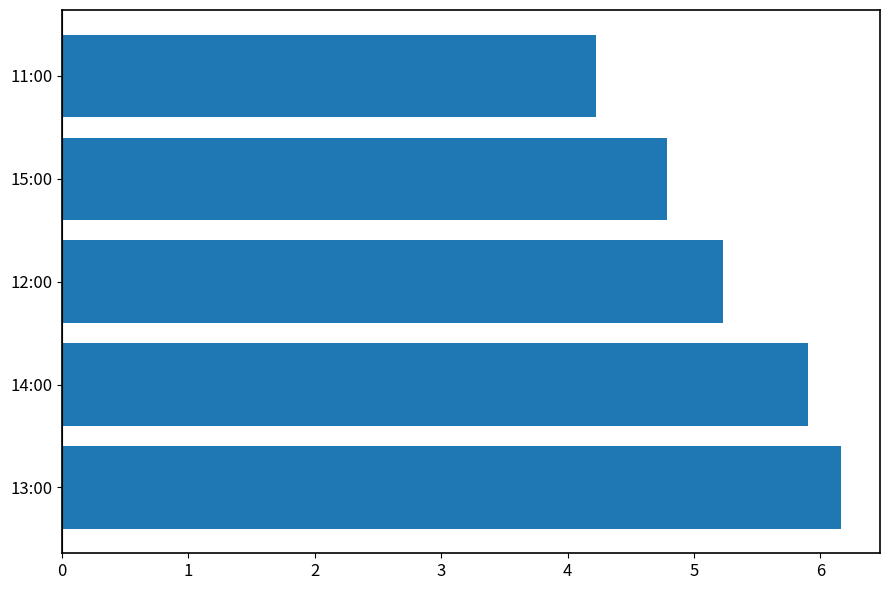

Is it true that the value at 11:00 is 6.7?

False